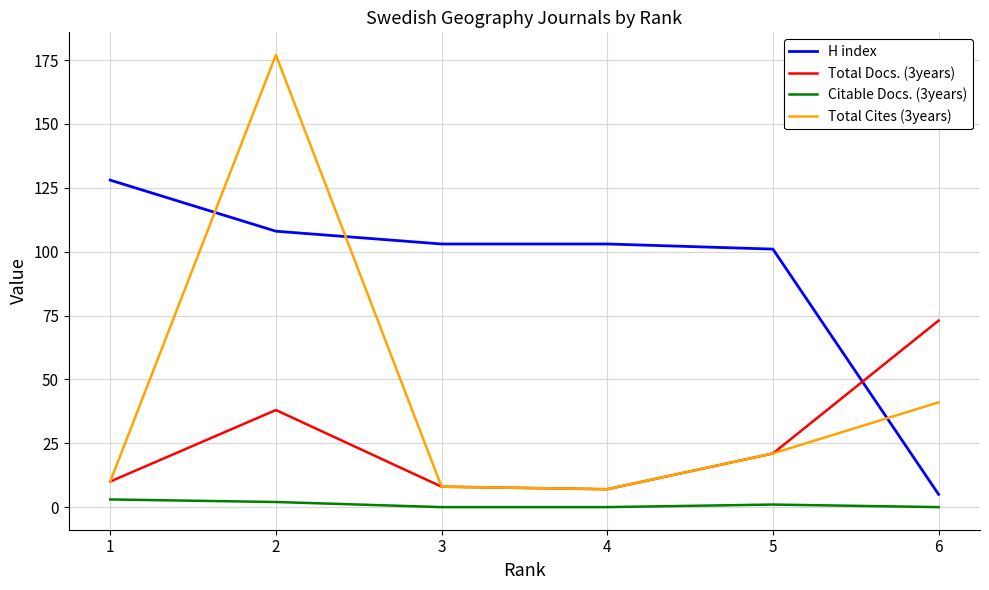

Reading left to right, list all the values displayed in this chart.

H index: 128	108	103	103	101	5
Total Docs. (3years): 10	38	8	7	21	73
Citable Docs. (3years): 3	2	0	0	1	0
Total Cites (3years): 10	177	8	7	21	41